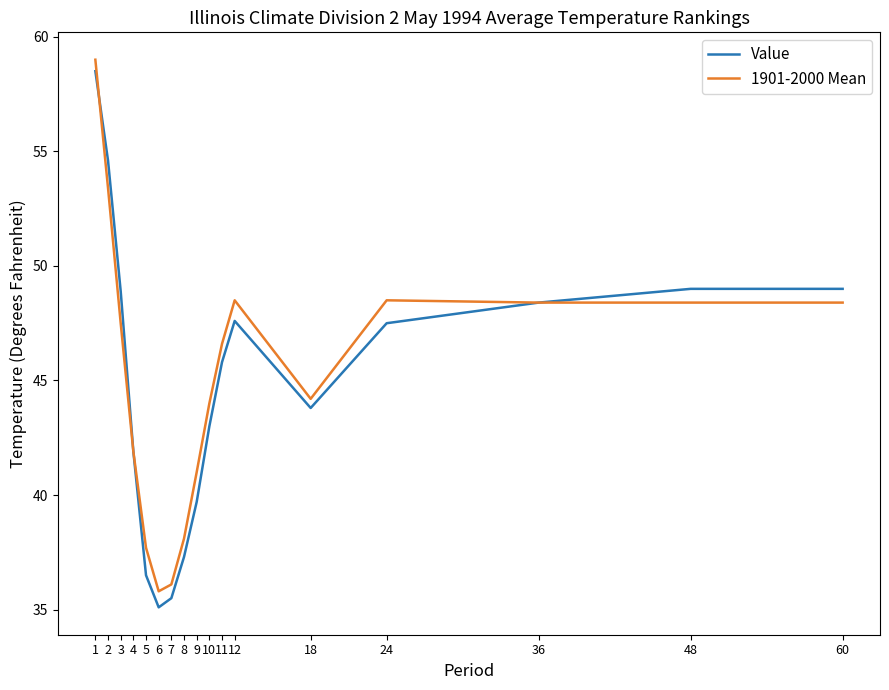

Where is the first local minimum for 1901-2000 Mean?

6